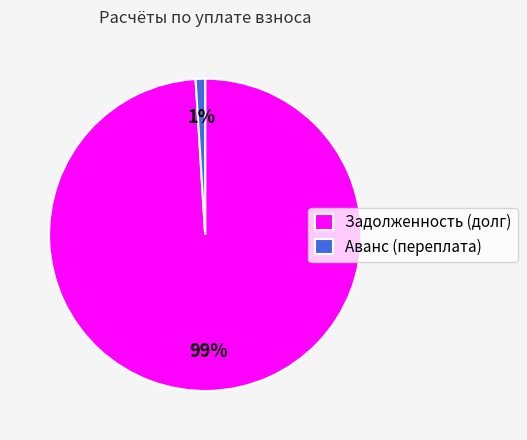

Combined, do Аванс (переплата) and Задолженность (долг) account for over 50%?

Yes